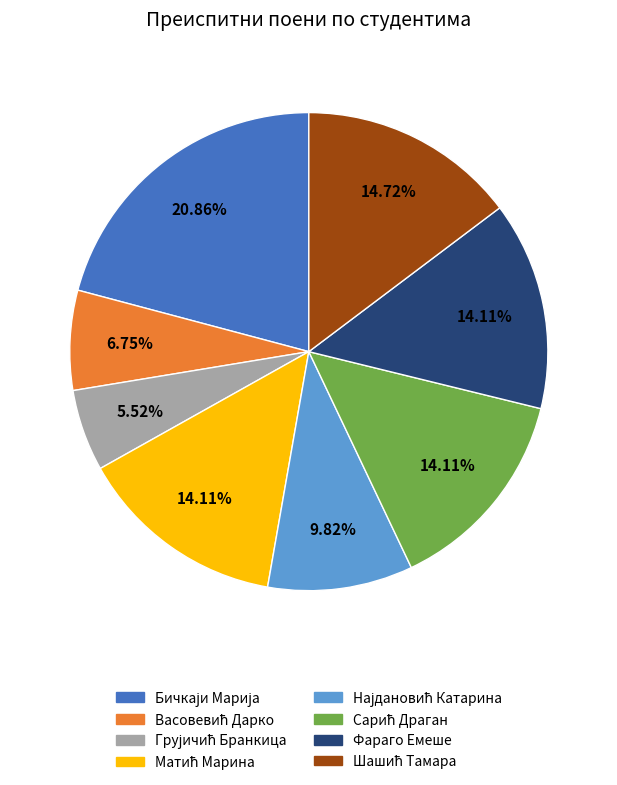

Does any single category account for the majority?

No